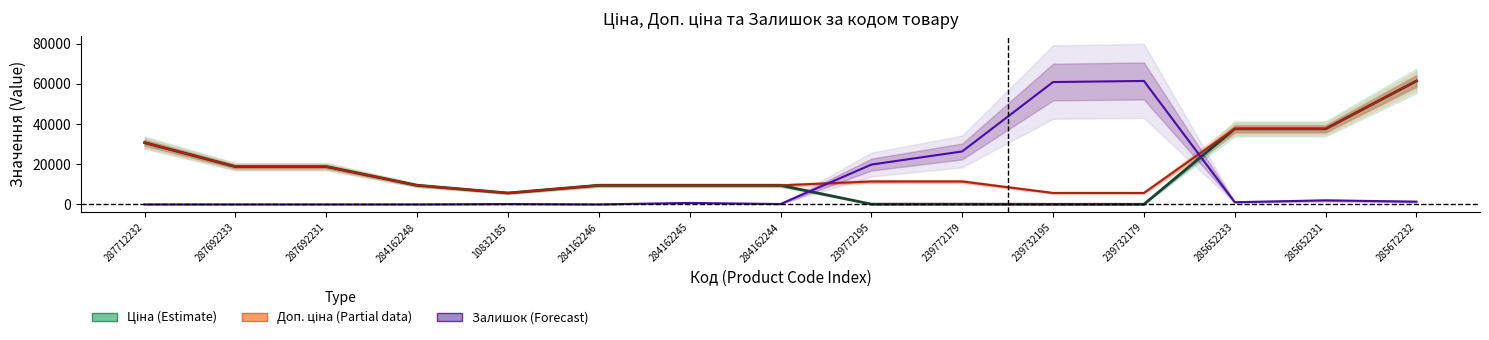

Where is Залишок (Forecast) nearest to the value 30717?

239772179